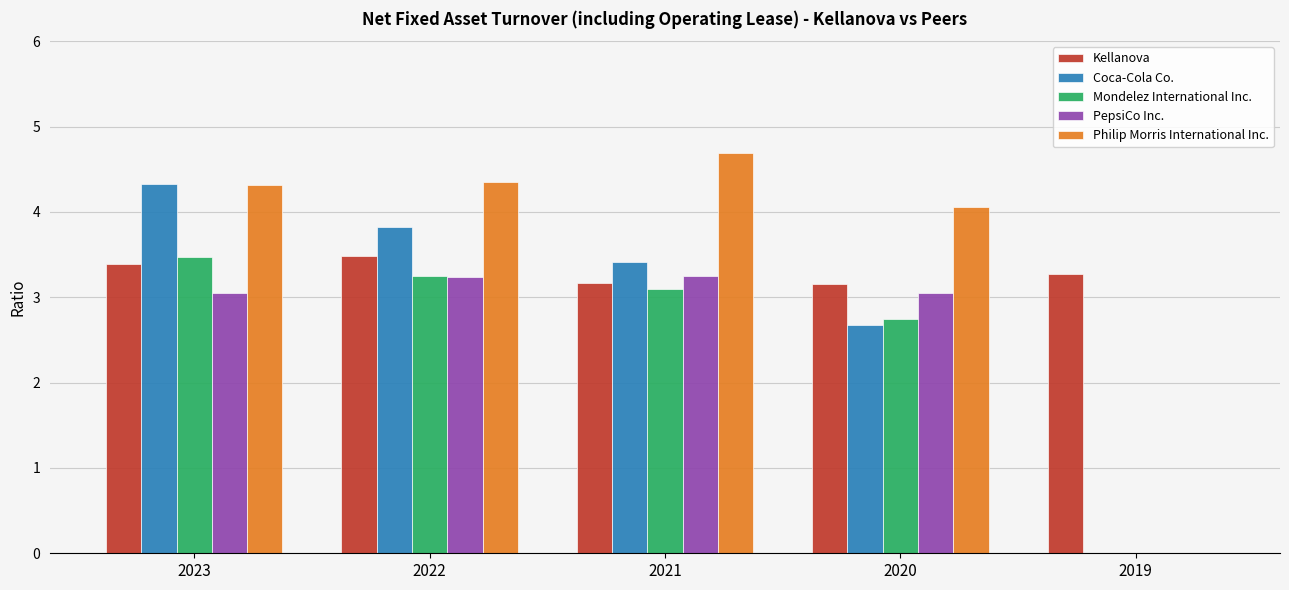

What is the sum of all Mondelez International Inc. values?

12.6